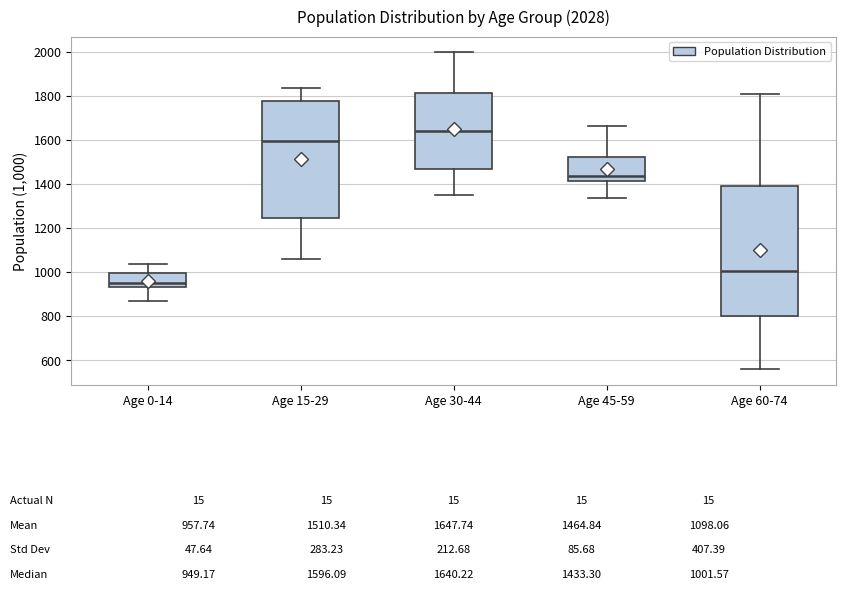

Which box is the tallest, from its lower edge to its upper edge?

Age 60-74